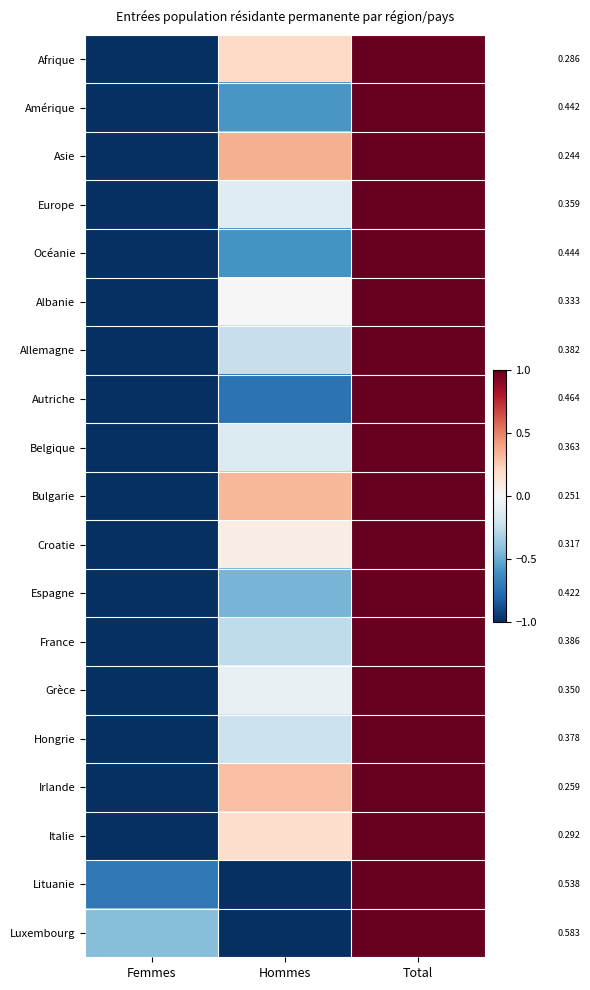

List the series in order of their peak value, lowest first.

Afrique, Amérique, Asie, Europe, Océanie, Albanie, Allemagne, Autriche, Belgique, Bulgarie, Croatie, Espagne, France, Grèce, Hongrie, Irlande, Italie, Lituanie, Luxembourg